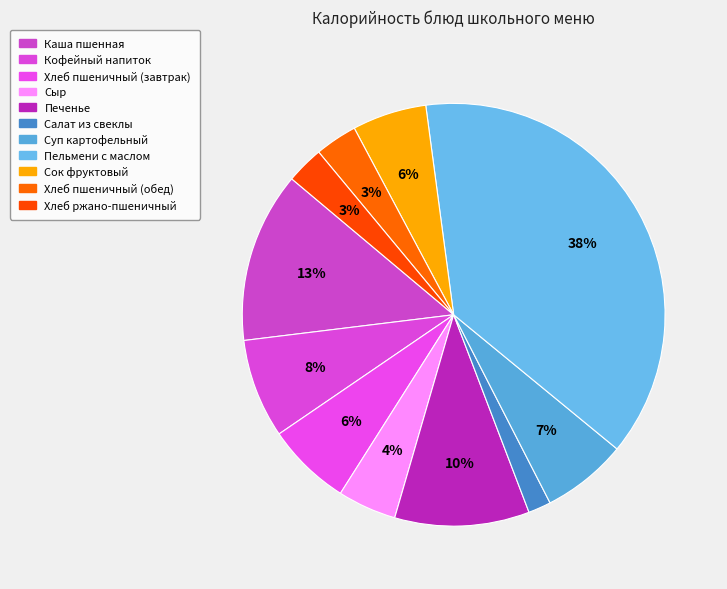

How many slices are in this pie chart?

11